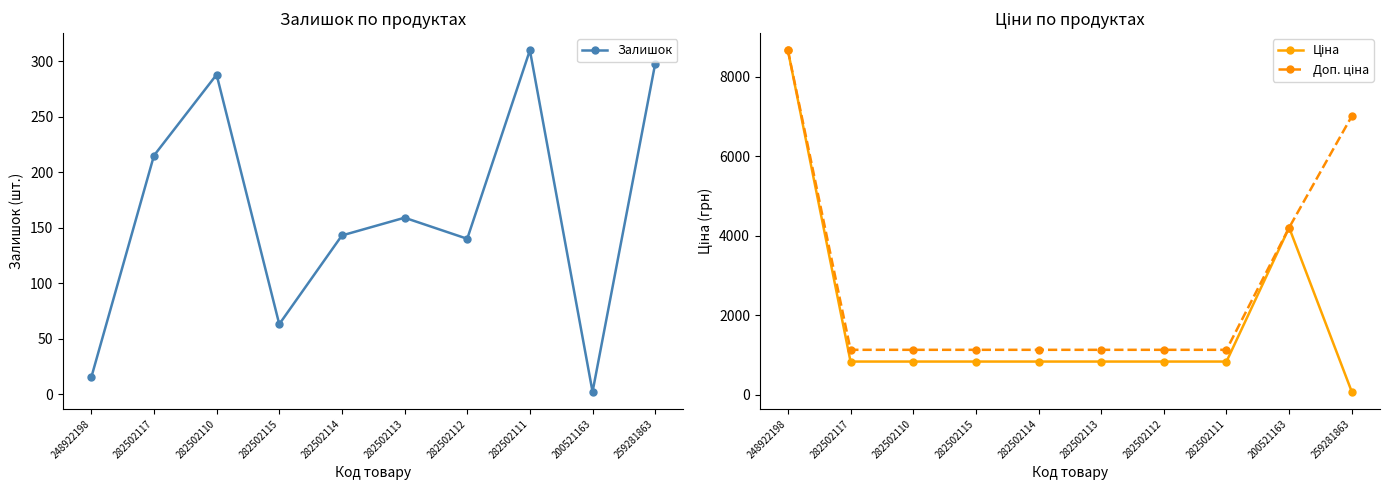

Which has a higher value, 282502113 or 282502111?

282502111